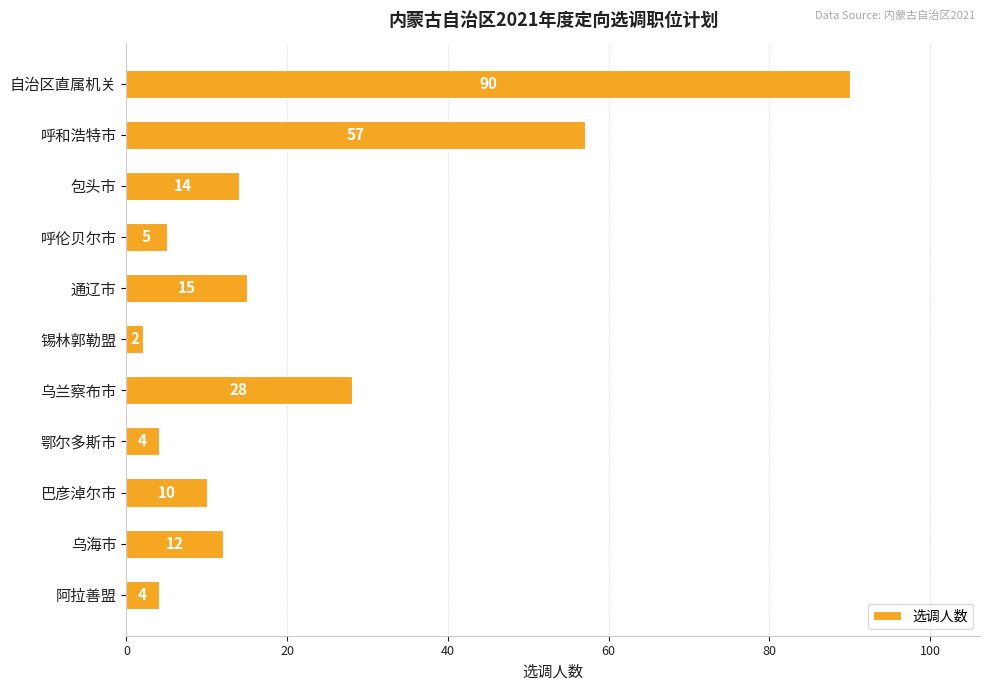

What is the label of the 10th bar from the bottom?

呼和浩特市